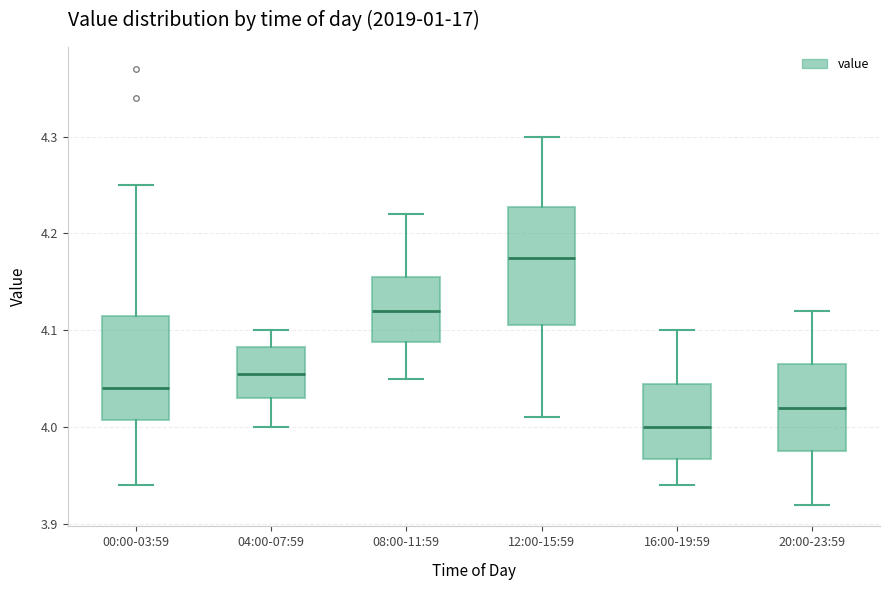

Where is the lower edge of the box for 20:00-23:59 on the y-axis? The values are not printed on the chart, so give them approximately, as read against the axis.

3.98